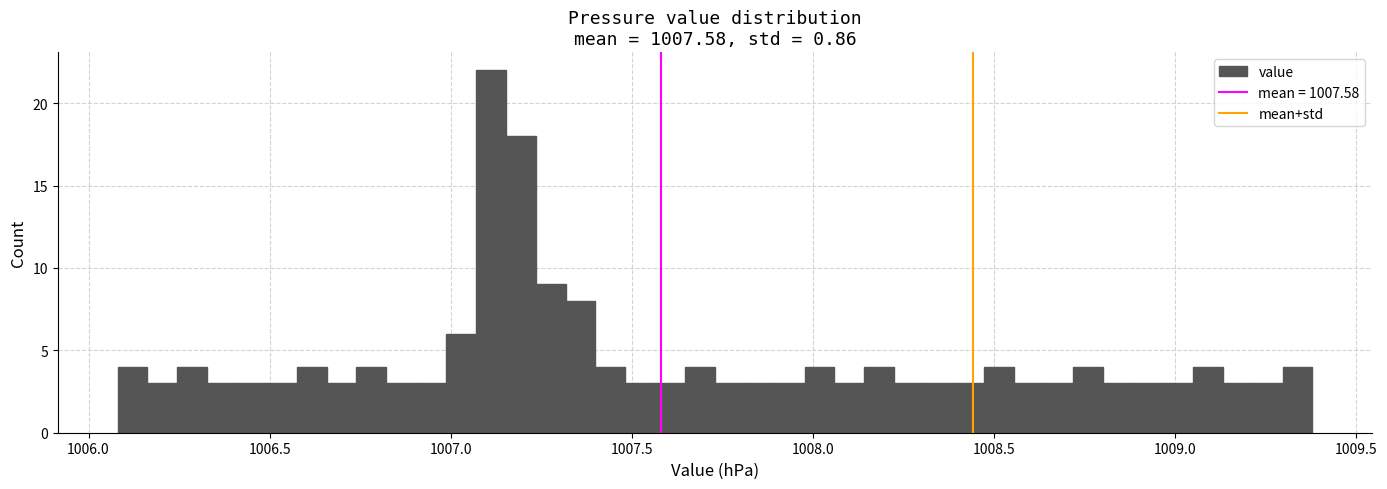

Read against the x-axis, roughly where is the centre of the tallest bar?

1007.10